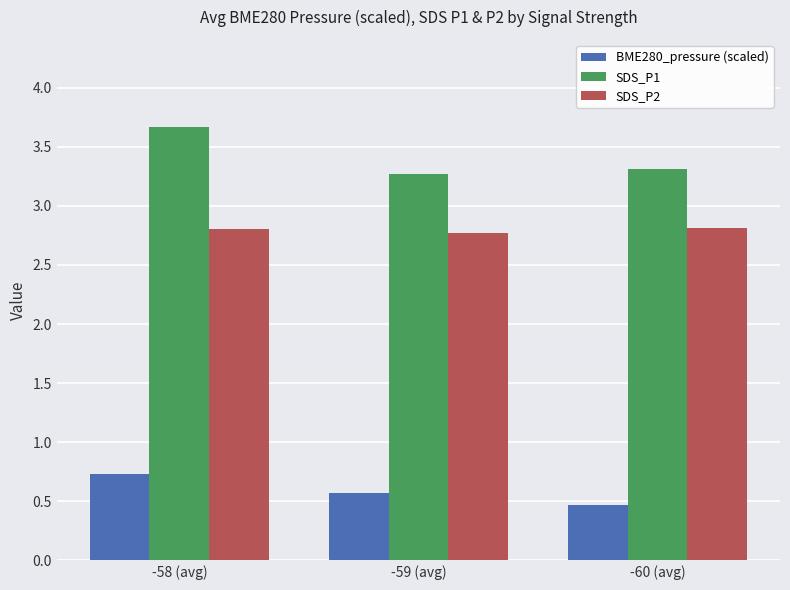

What is the label of the 3rd bar from the left?

-60 (avg)